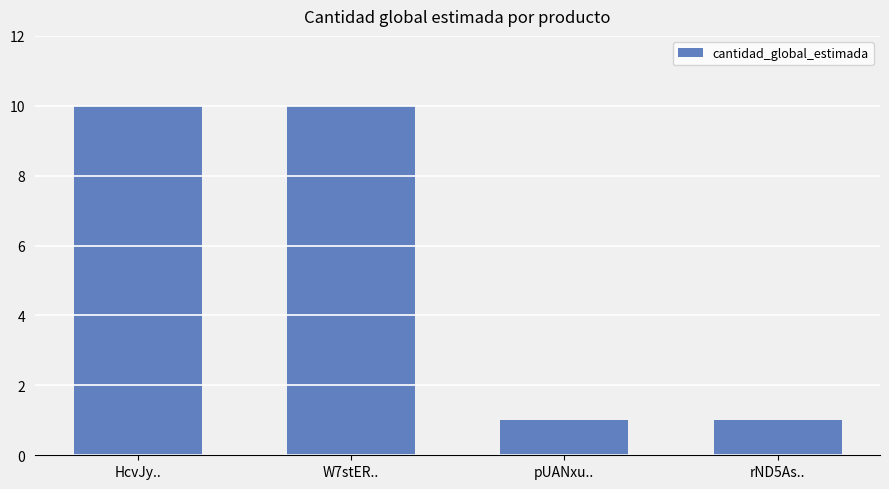

What is the difference between the second highest and second lowest values?

9